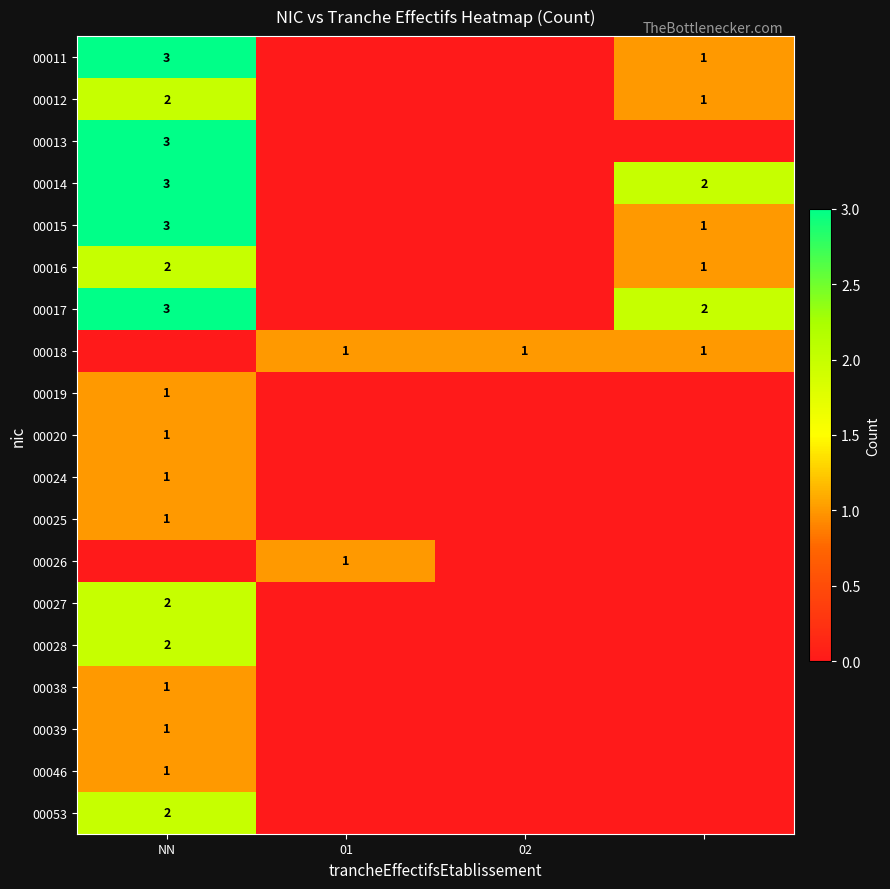

At how many categories does at least one series exceed 0?

4